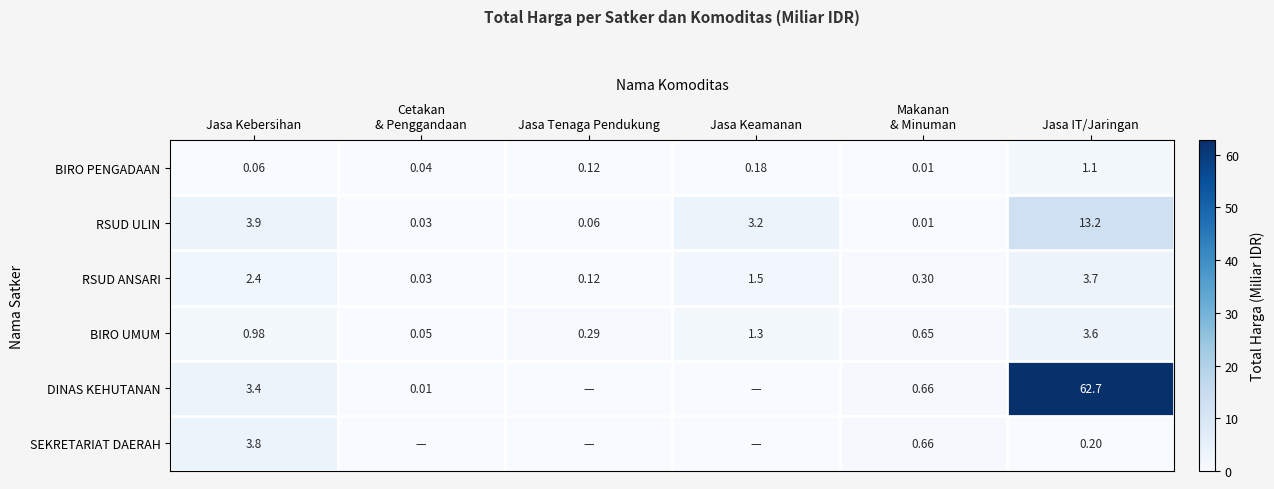

Which has a higher value, Jasa Keamanan or Makanan
& Minuman?

Jasa Keamanan